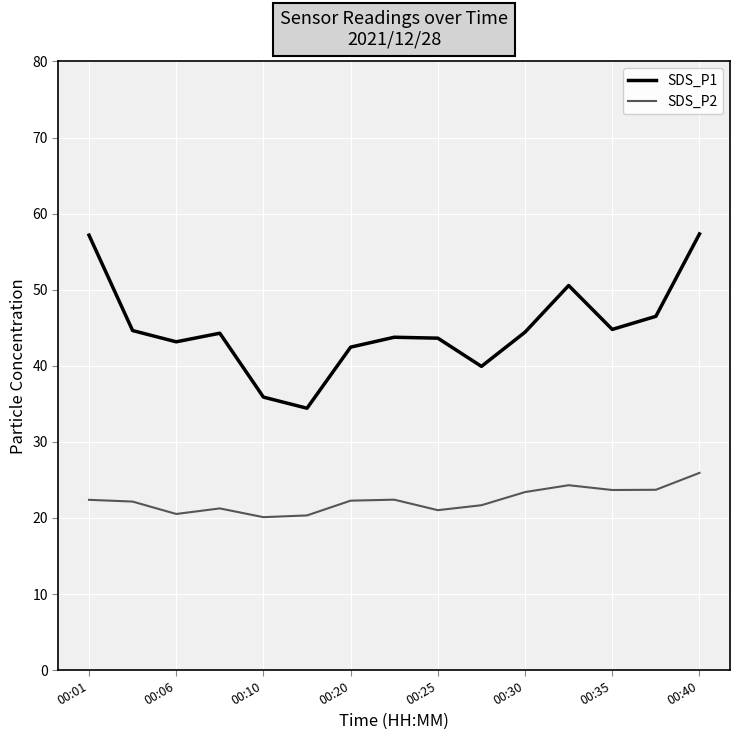

Does the chart have visible grid lines?

Yes